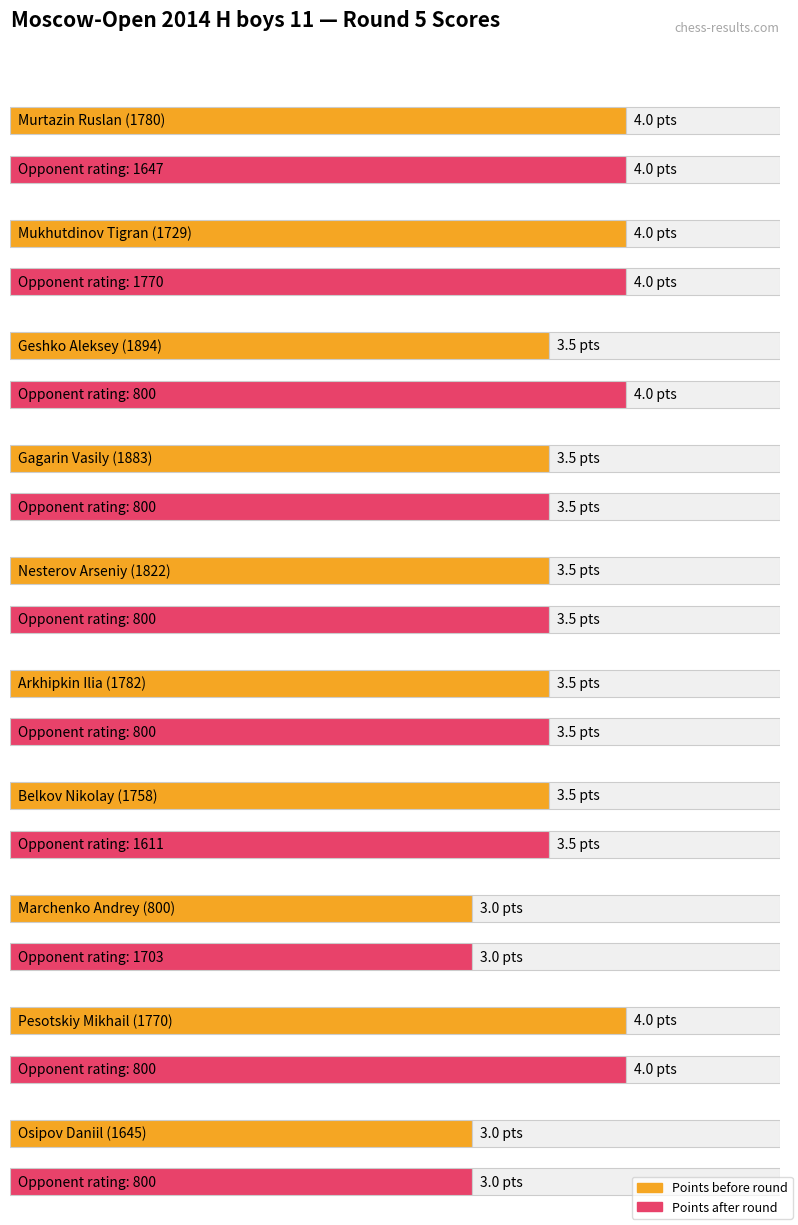

Reading right to left, extract all data points from this chart.

Points before: 3.0	4.0	3.0	3.5	3.5	3.5	3.5	3.5	4.0	4.0
Points after: 3.0	4.0	3.0	3.5	3.5	3.5	3.5	4.0	4.0	4.0